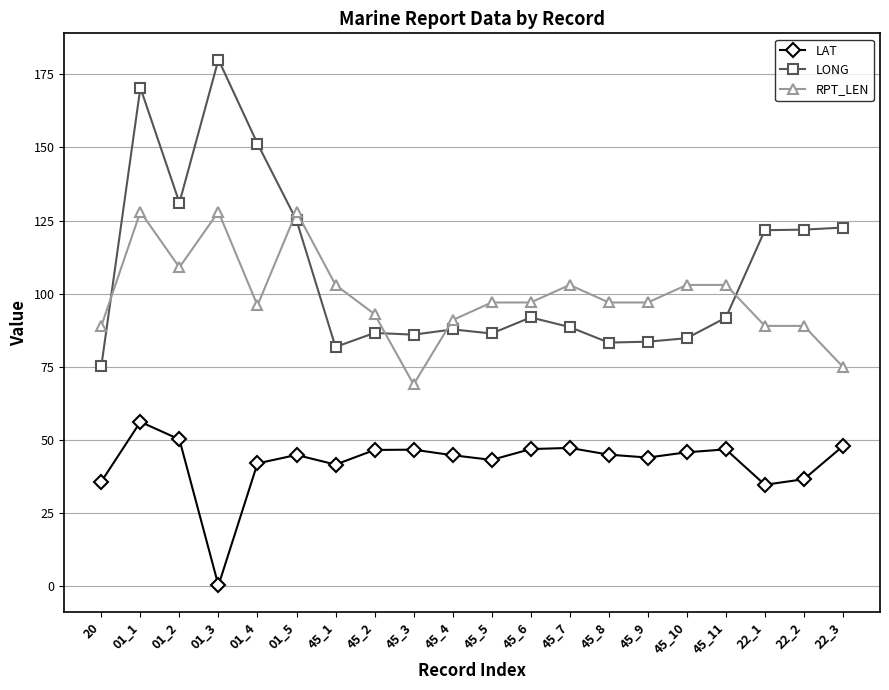

Where is the first local minimum for LONG?

01_2